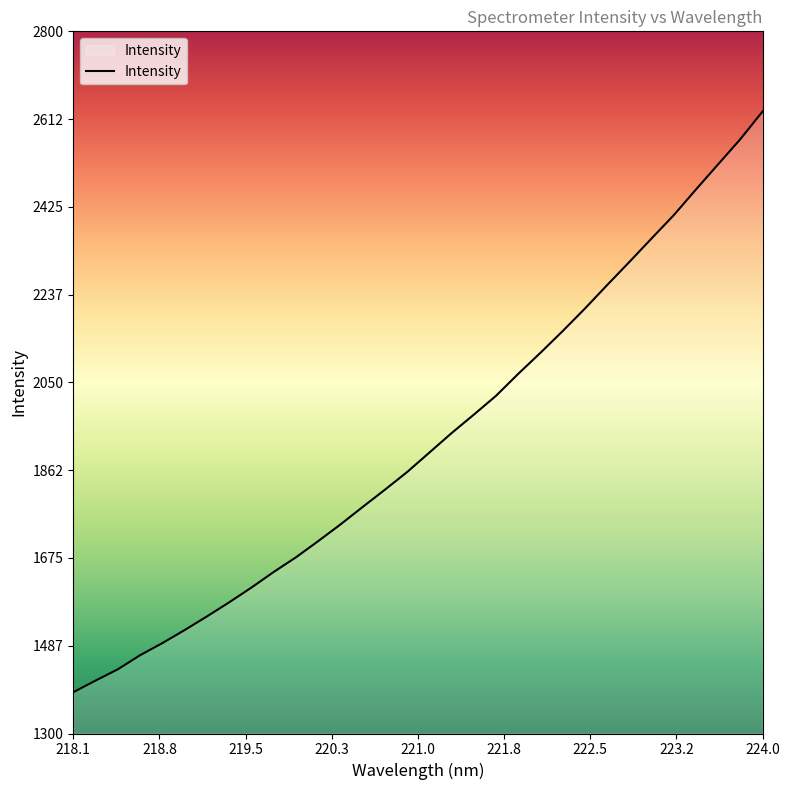

What is the difference between the maximum and minimum values?

1240.8